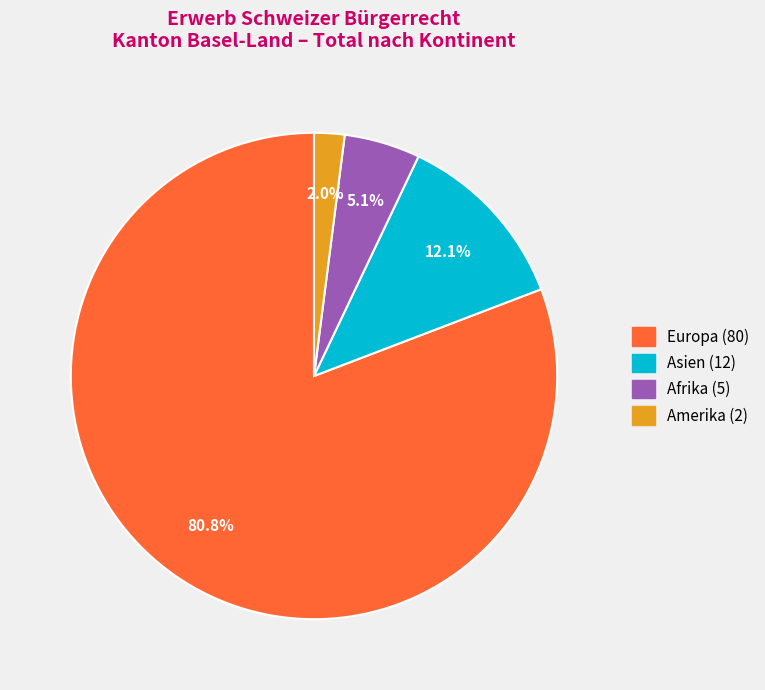

Does any single category account for the majority?

Yes